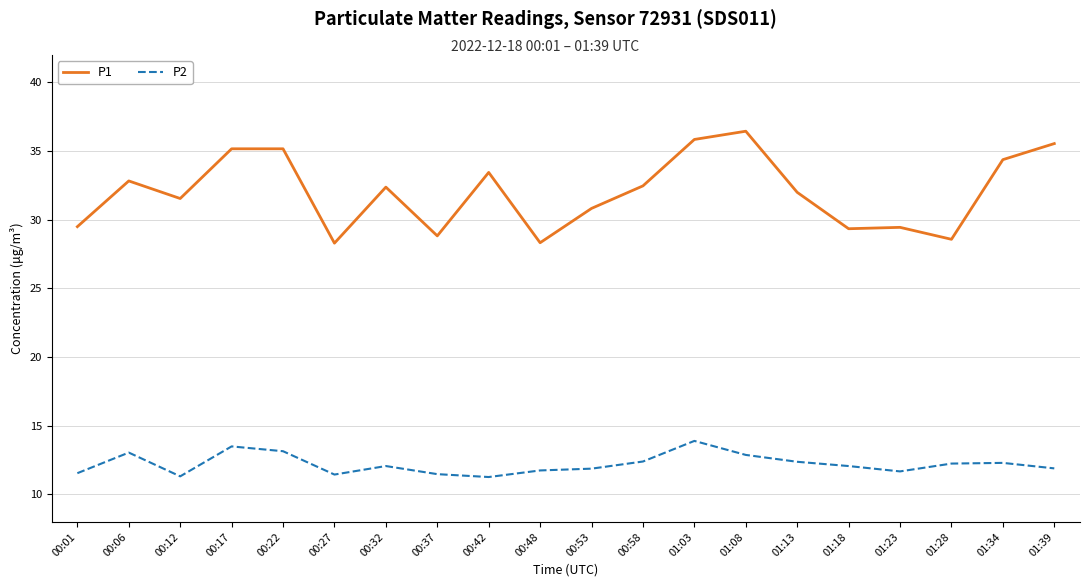

At how many categories does at least one series exceed 31?

12